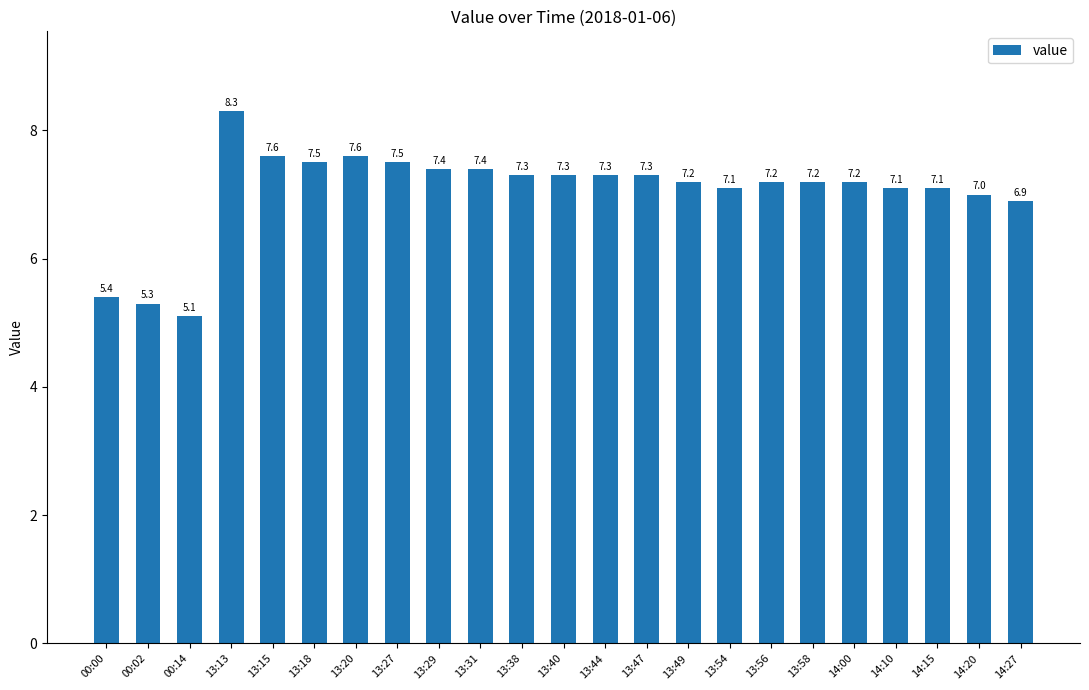

What is the difference between the maximum and minimum values?

3.2